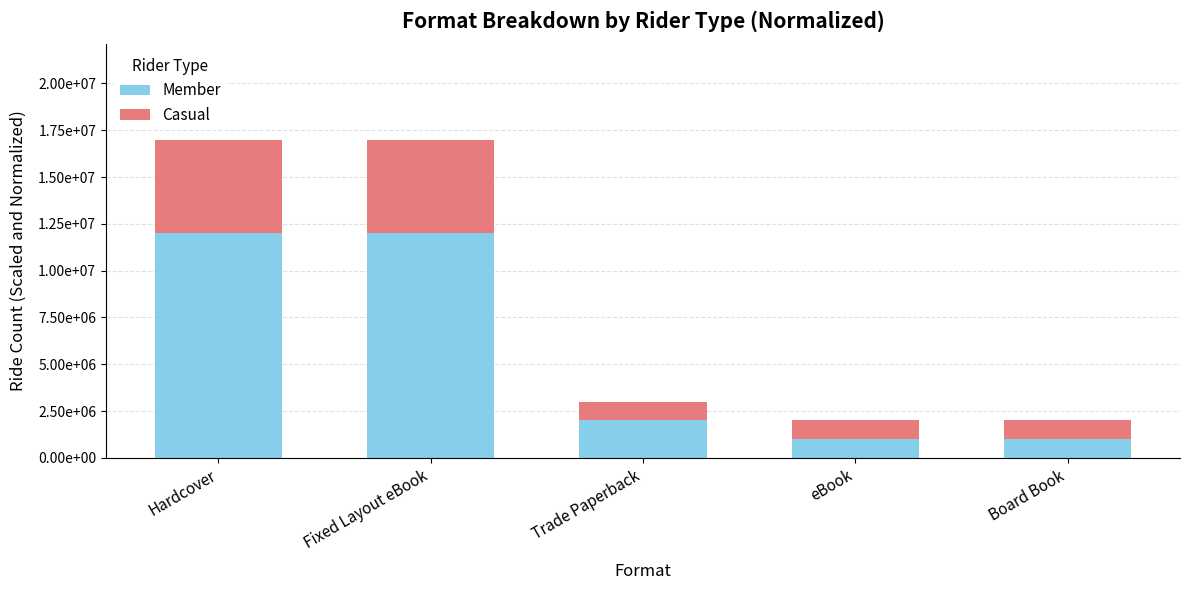

Are the bars grouped side by side (vs. stacked)?

No